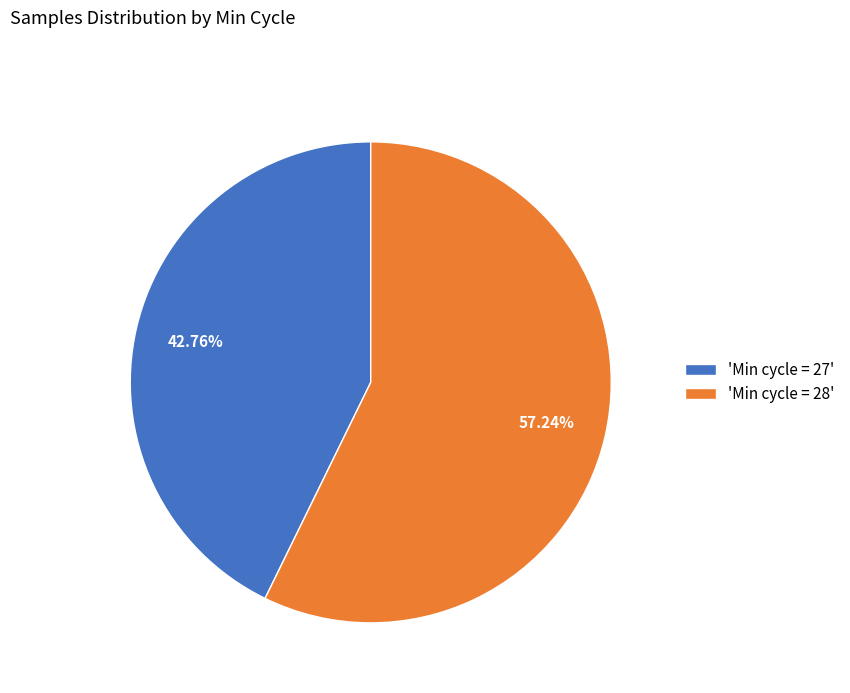

Do 'Min cycle = 27' and 'Min cycle = 28' together represent more than half of the pie?

Yes